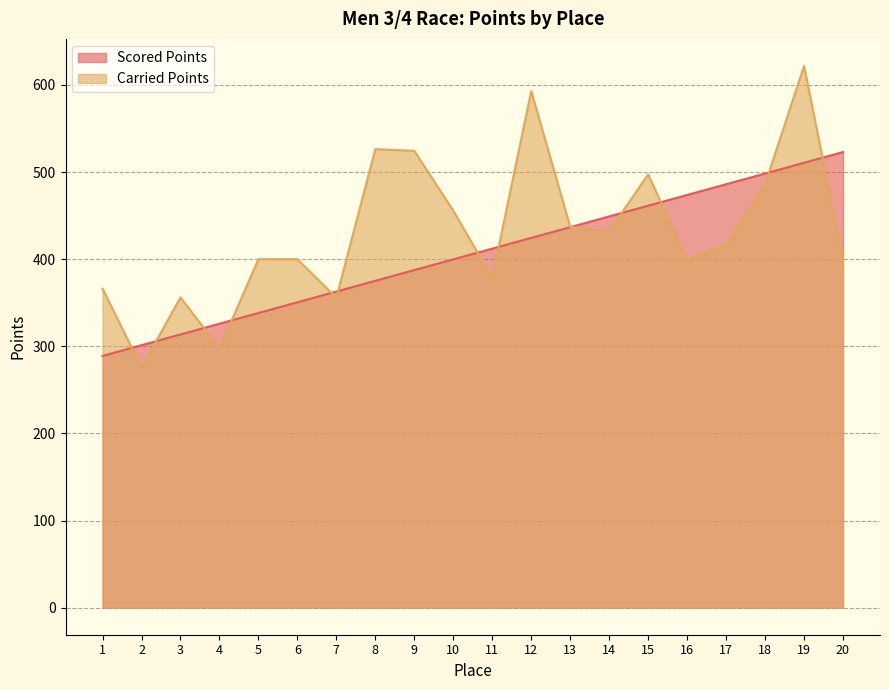

Does the chart display data point markers on the line(s)?

No